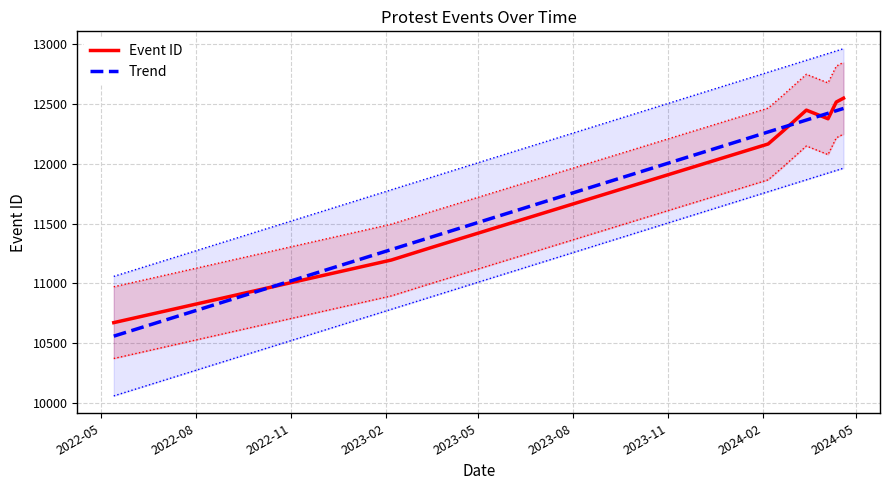

After their last crossing, which series has the higher values: Event ID or Trend?

Event ID